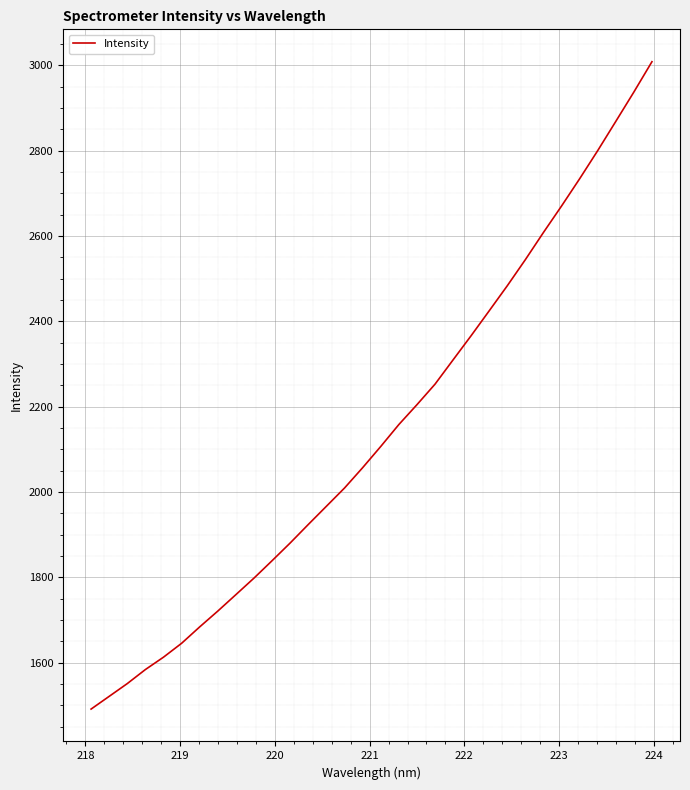

True or false: there are more than 1 points higher than both neighbors.

False